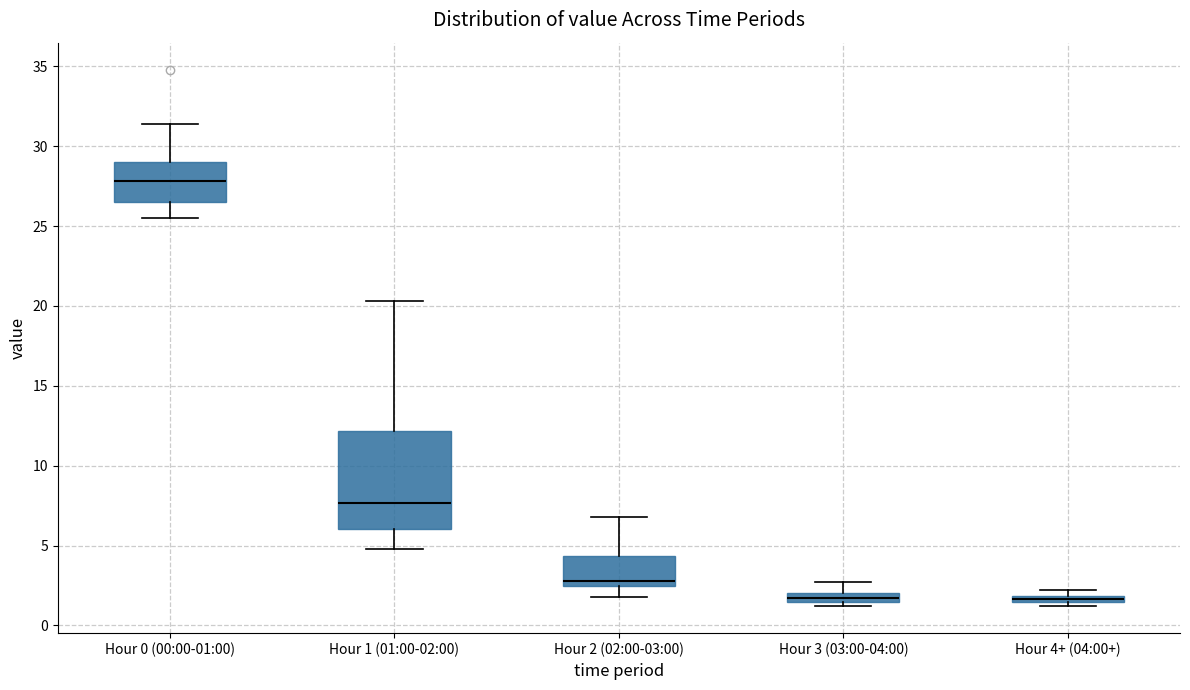

Where is the upper edge of the box for Hour 1 (01:00-02:00) on the y-axis? The values are not printed on the chart, so give them approximately, as read against the axis.

12.0